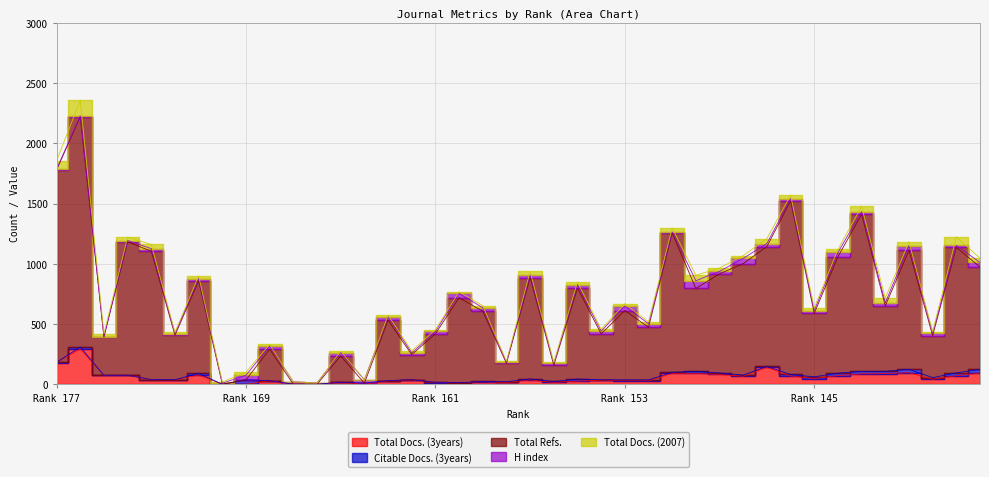

At which category does Total Docs. (3years) reach its first local valley?

175